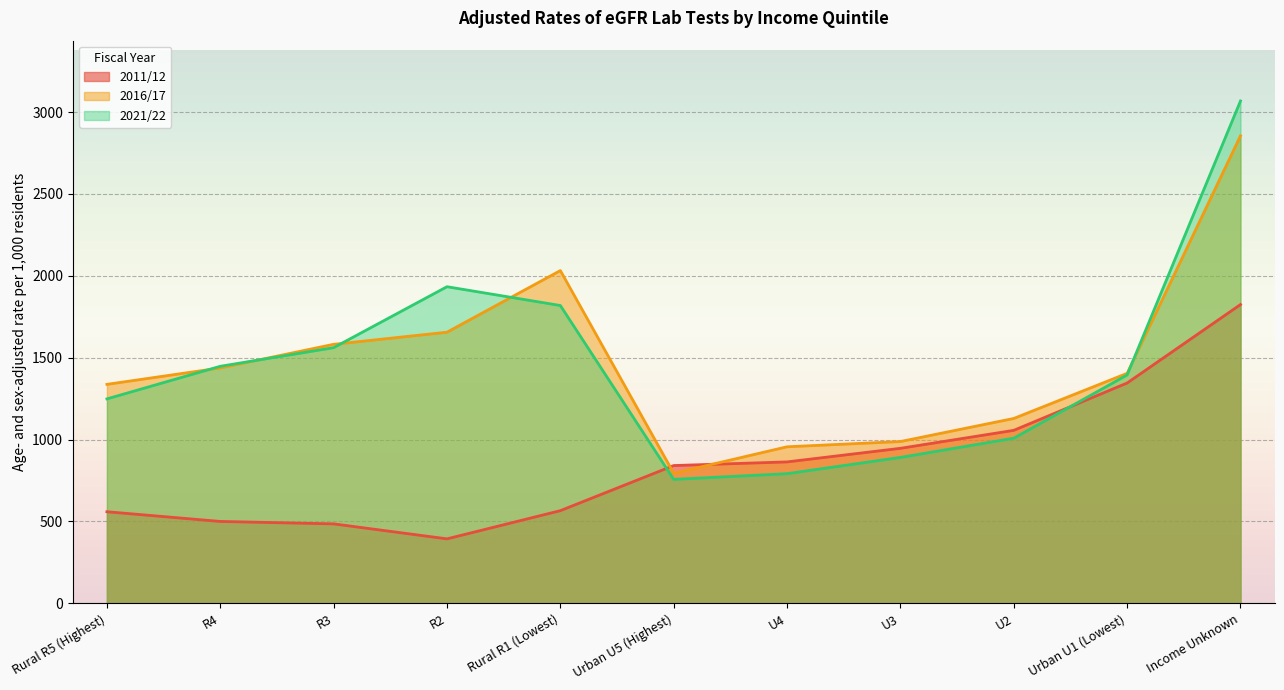

How many data points in 2011/12 are less than 841?

5